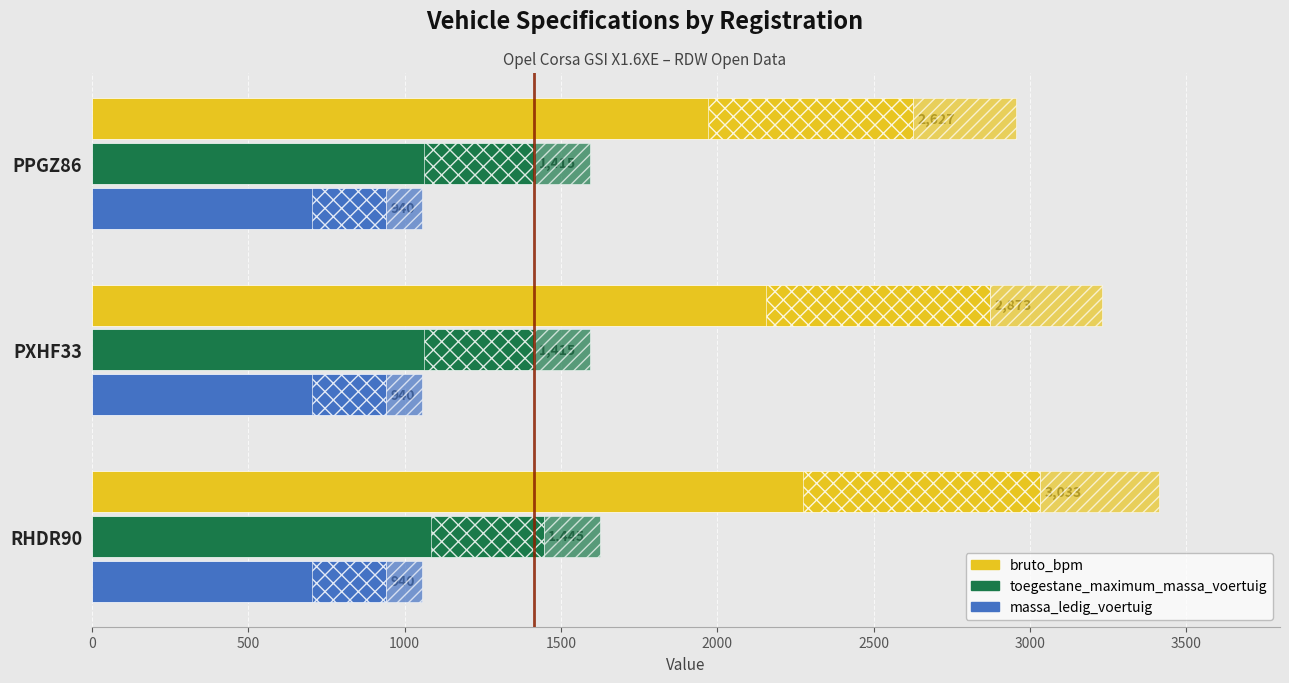

List the series in order of their overall mean, highest first.

bruto_bpm, toegestane_maximum_massa_voertuig, massa_ledig_voertuig